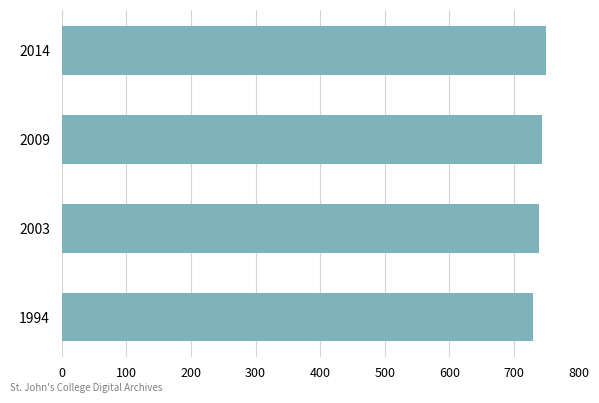

What is the sum of the values at 2014 and 1994?

1479